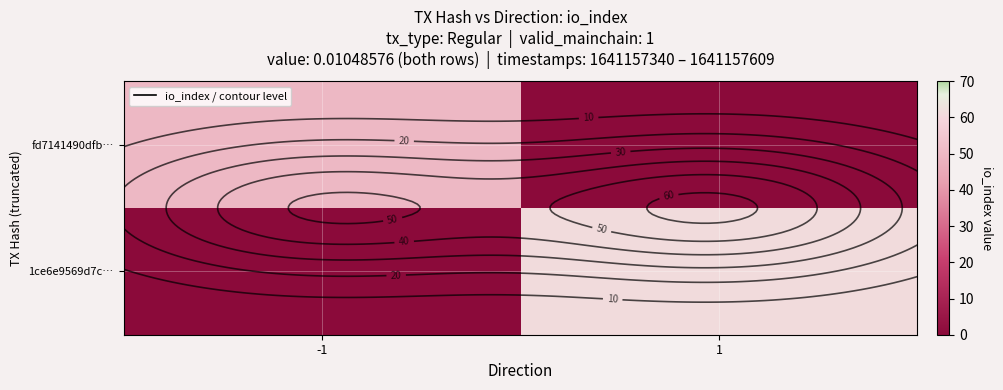

Rank the series by their average value, from highest to lowest.

1ce6e9569d7c…, fd7141490dfb…